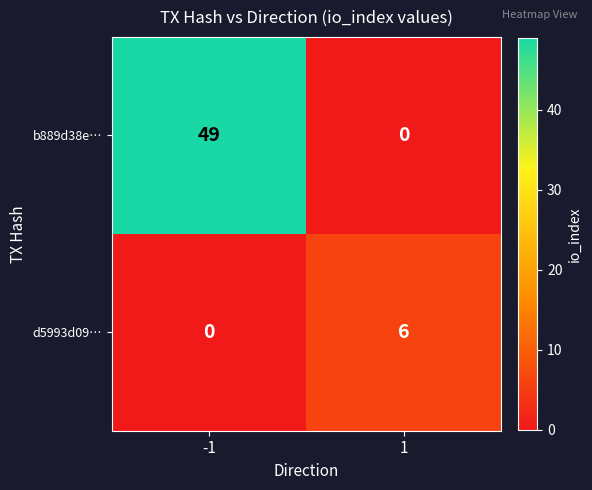

Rank the series by their maximum value, from lowest to highest.

d5993d09…, b889d38e…